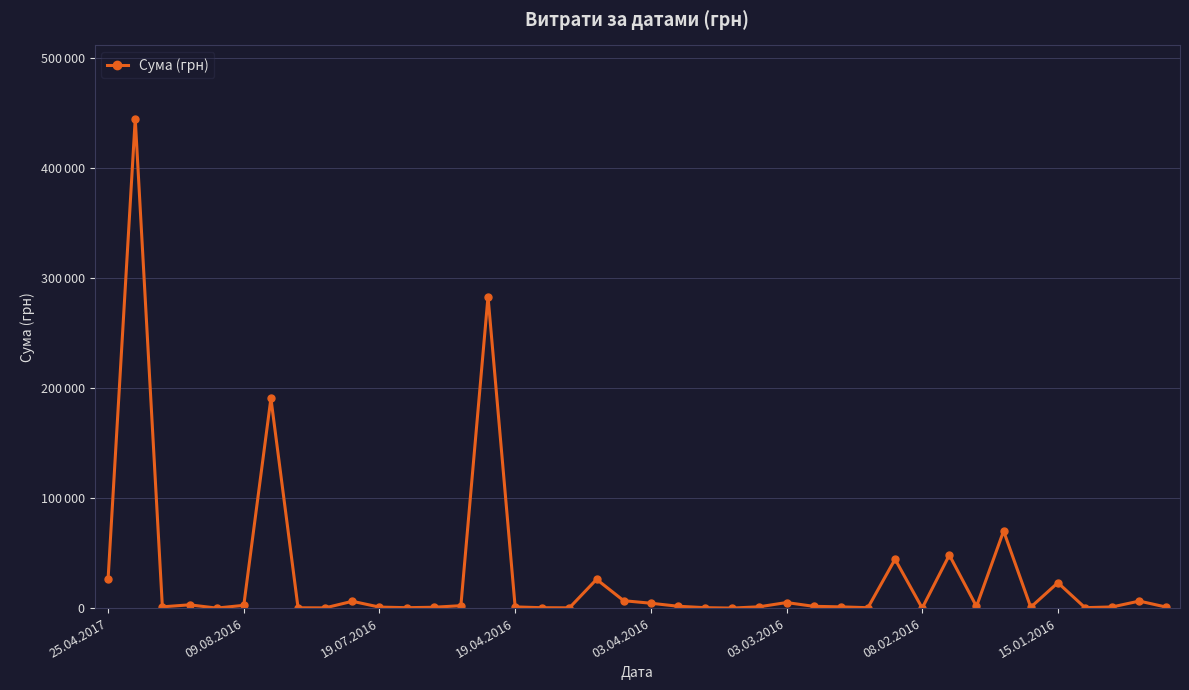

Does the chart have visible grid lines?

Yes